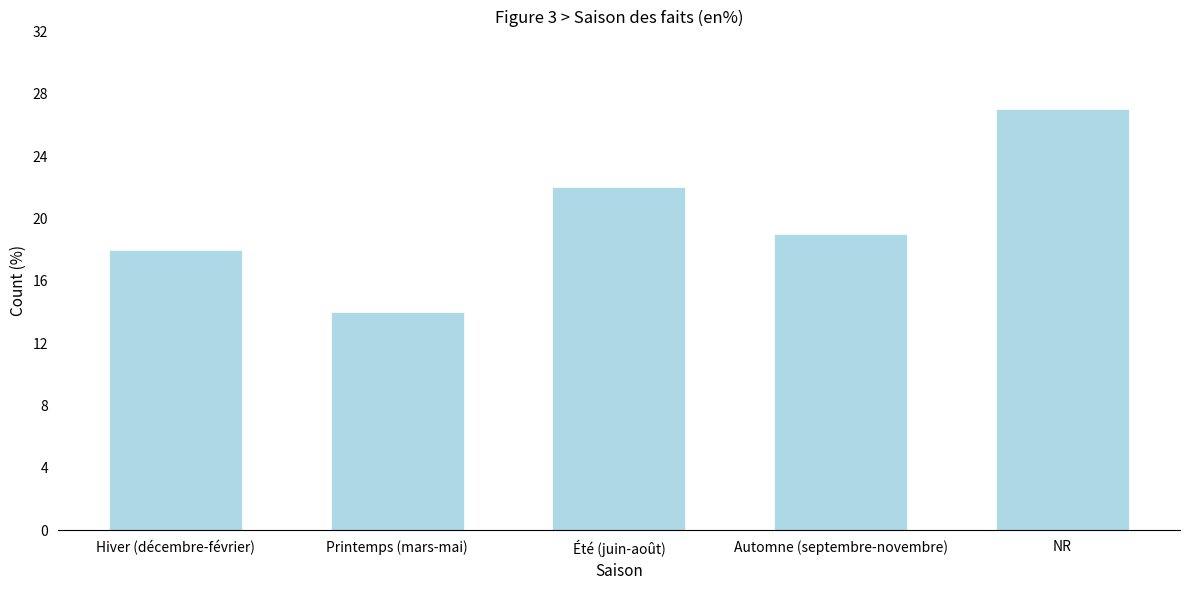

Reading left to right, transcribe all the data shown in this chart.

Hiver (décembre-février)=18	Printemps (mars-mai)=14	Été (juin-août)=22	Automne (septembre-novembre)=19	NR=27